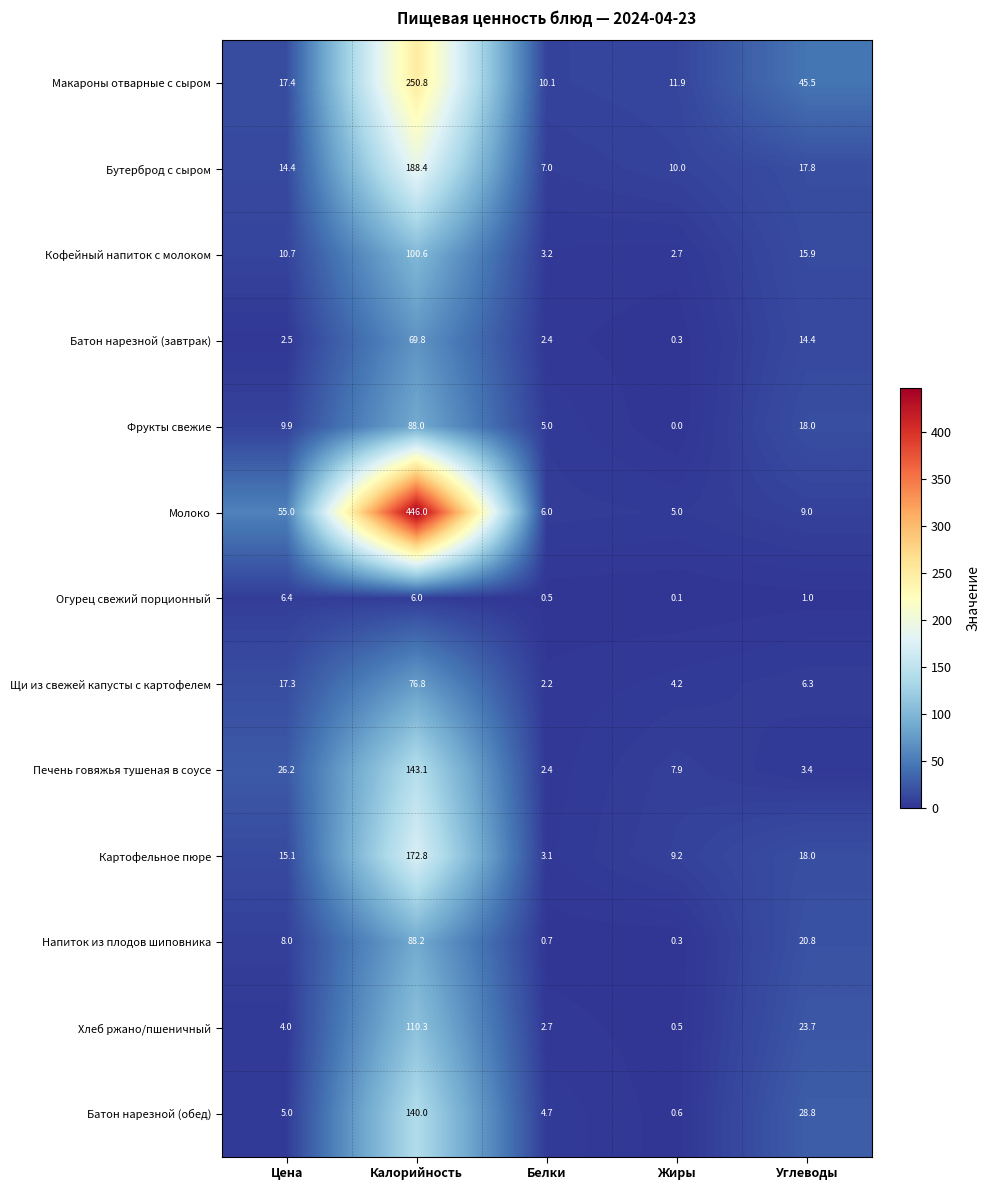

Which category has the highest value across all series?

Калорийность